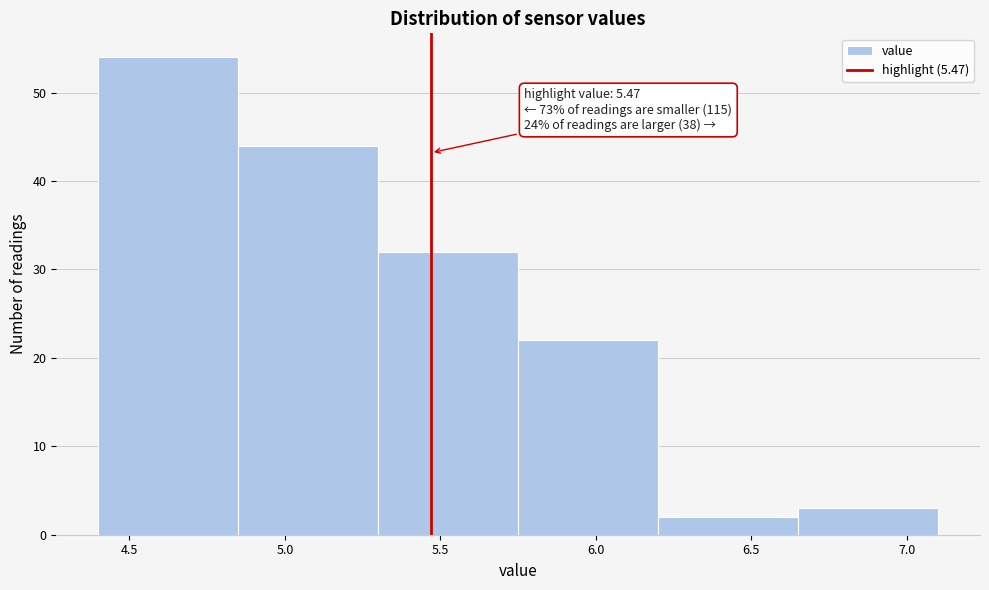

Which range on the x-axis has the tallest bar?

4.40 to 4.85